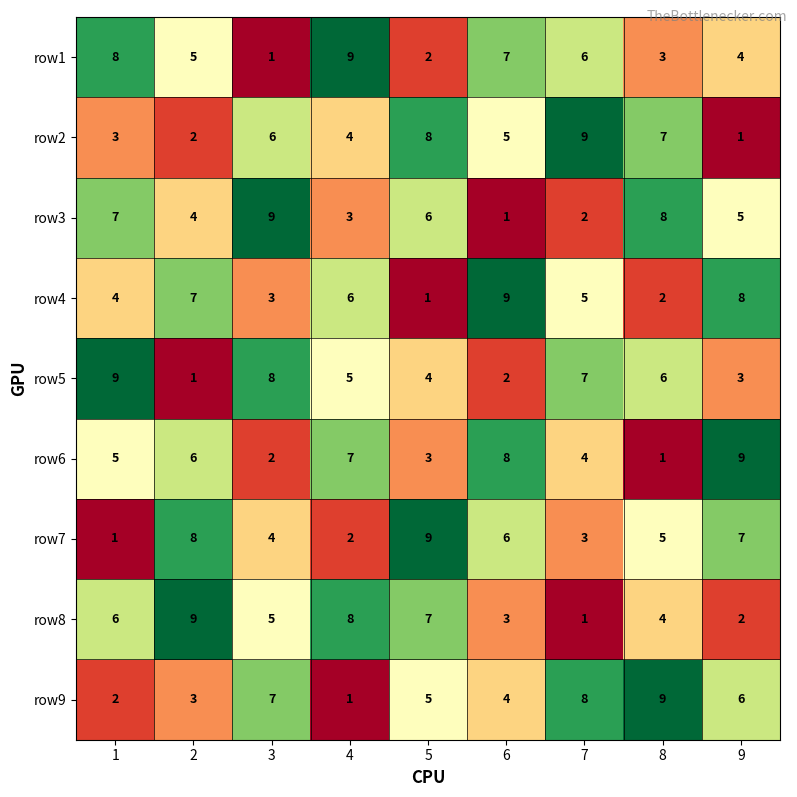

The value of row2 at 4 is 7. True or false?

False